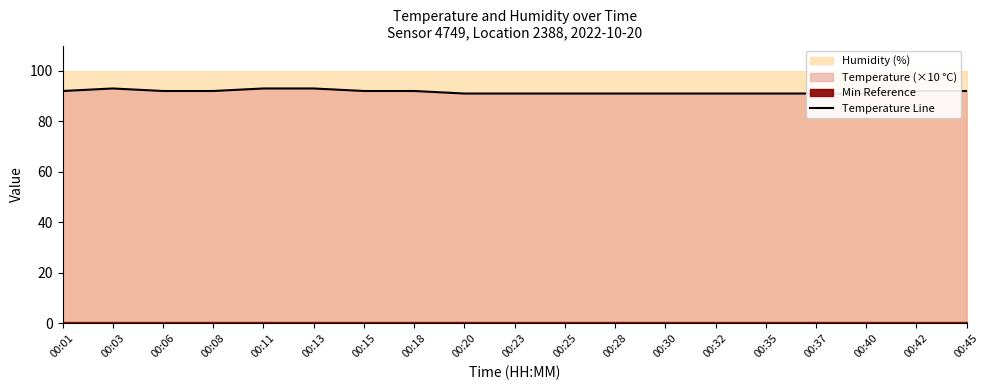

Is it true that the value at 00:06 is 92?

True